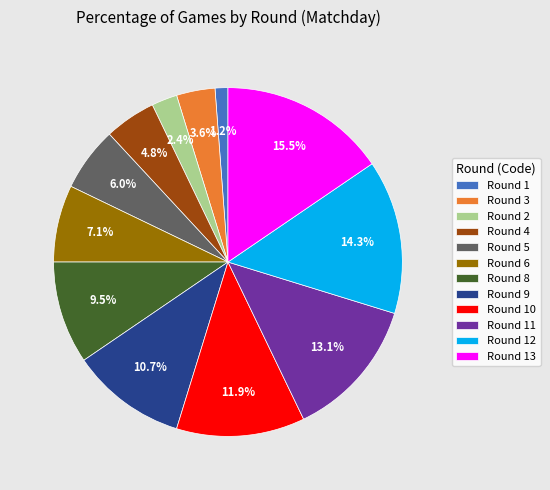

Count the number of slices in the pie.

12